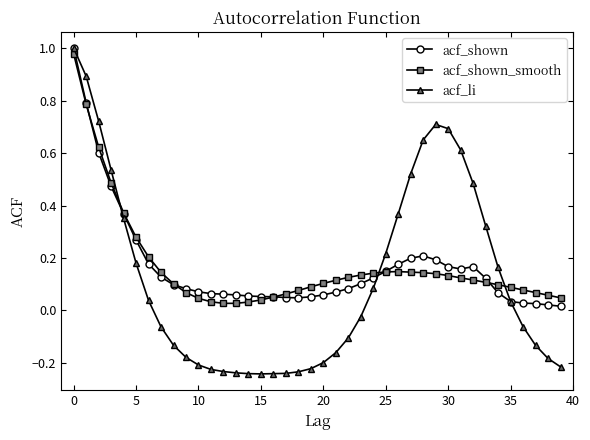

At how many categories does at least one series exceed 0?

40